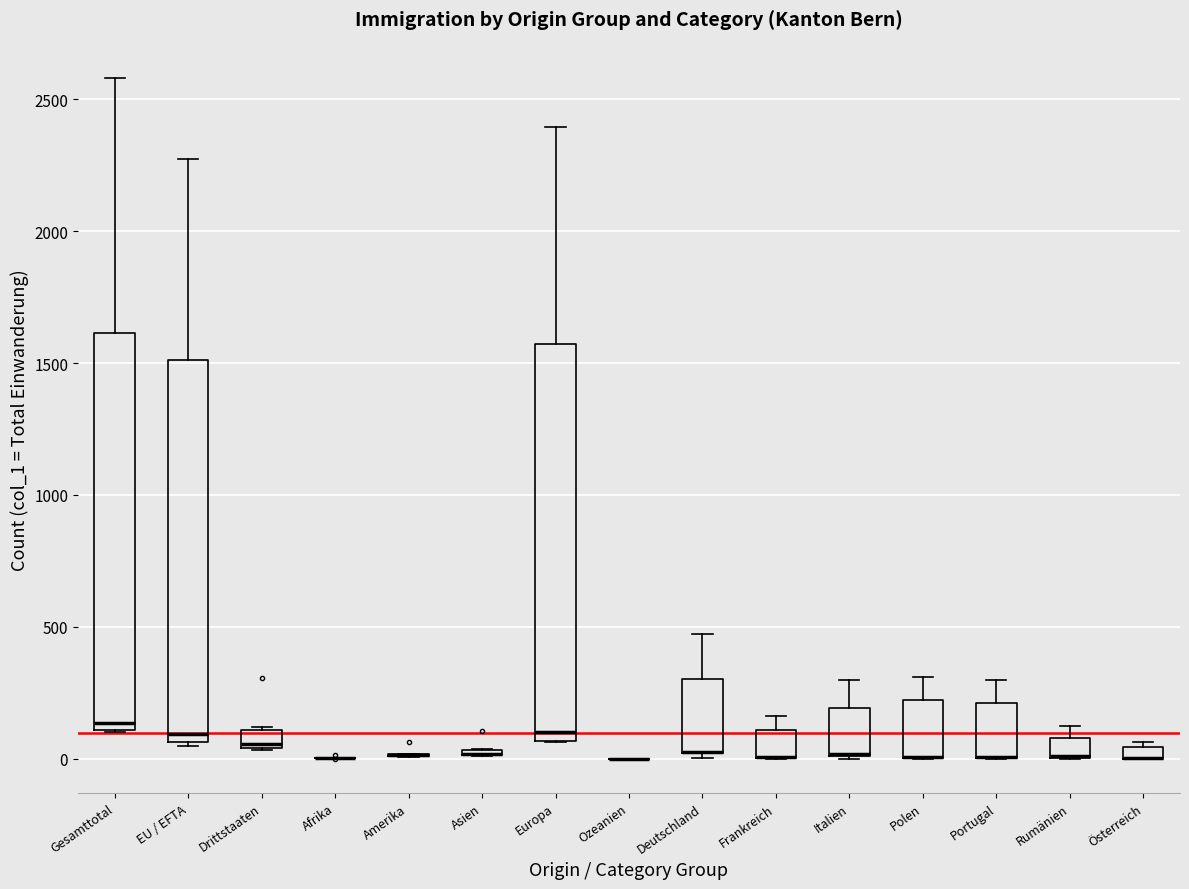

Where is the upper edge of the box for EU / EFTA on the y-axis? The values are not printed on the chart, so give them approximately, as read against the axis.

1500